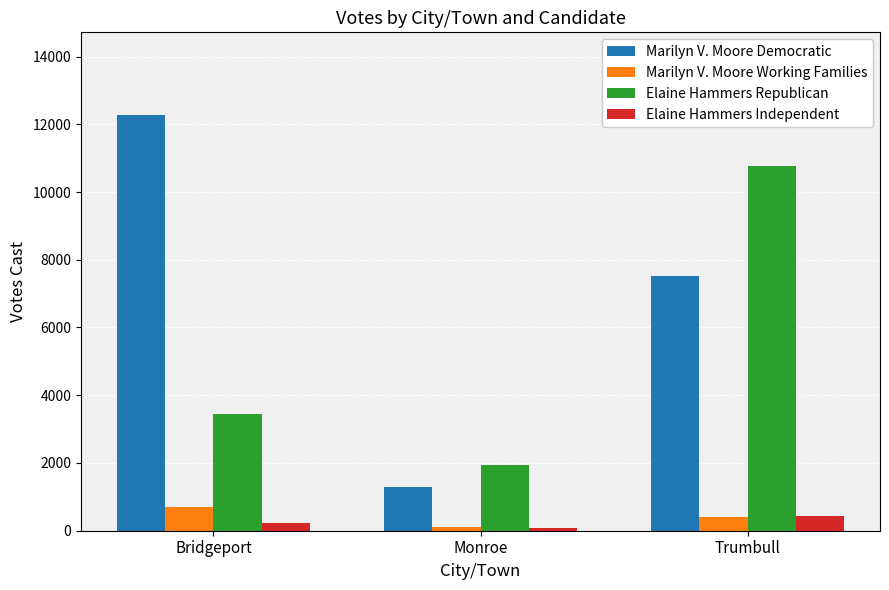

What is the difference between the Marilyn V. Moore Working Families values at Trumbull and Bridgeport?

283